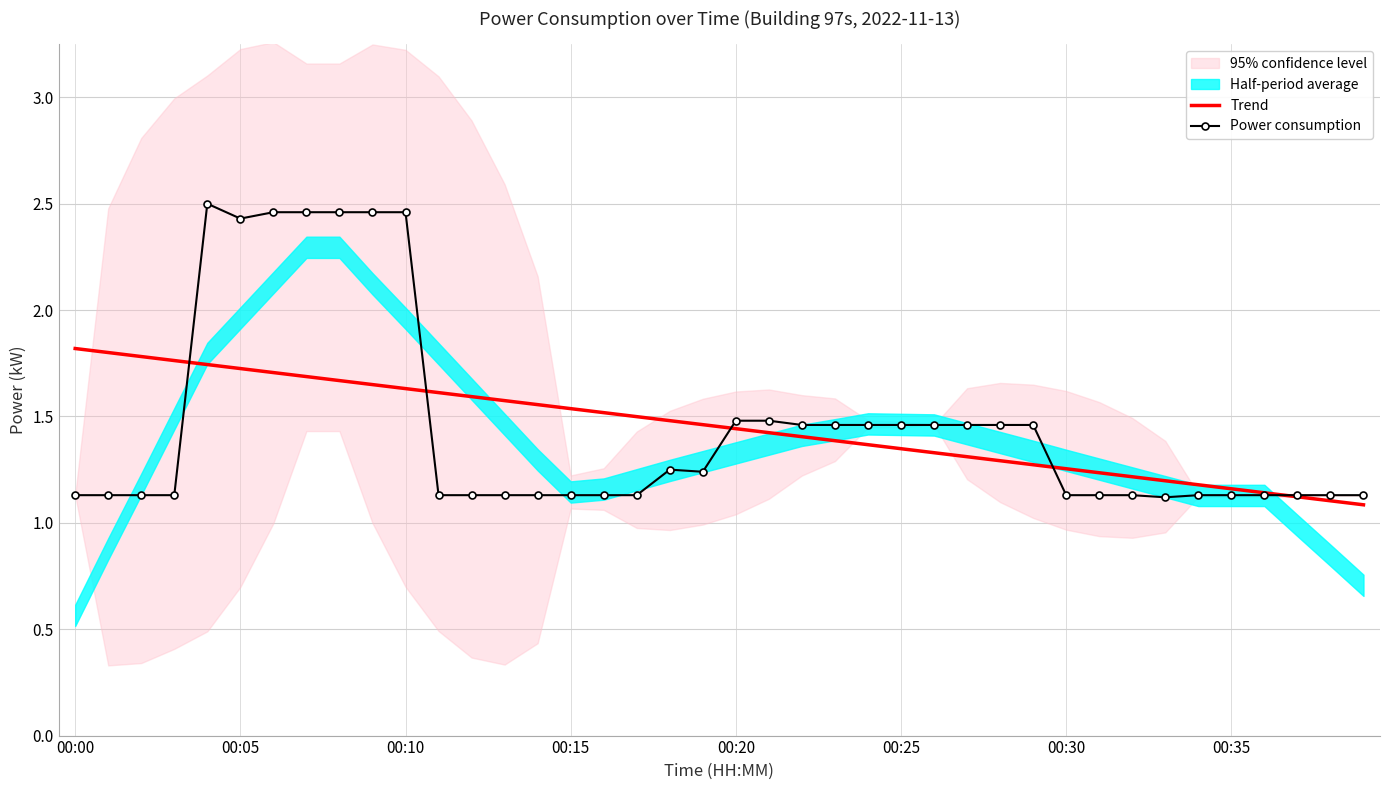

Read the Power consumption value at 31.

1.1